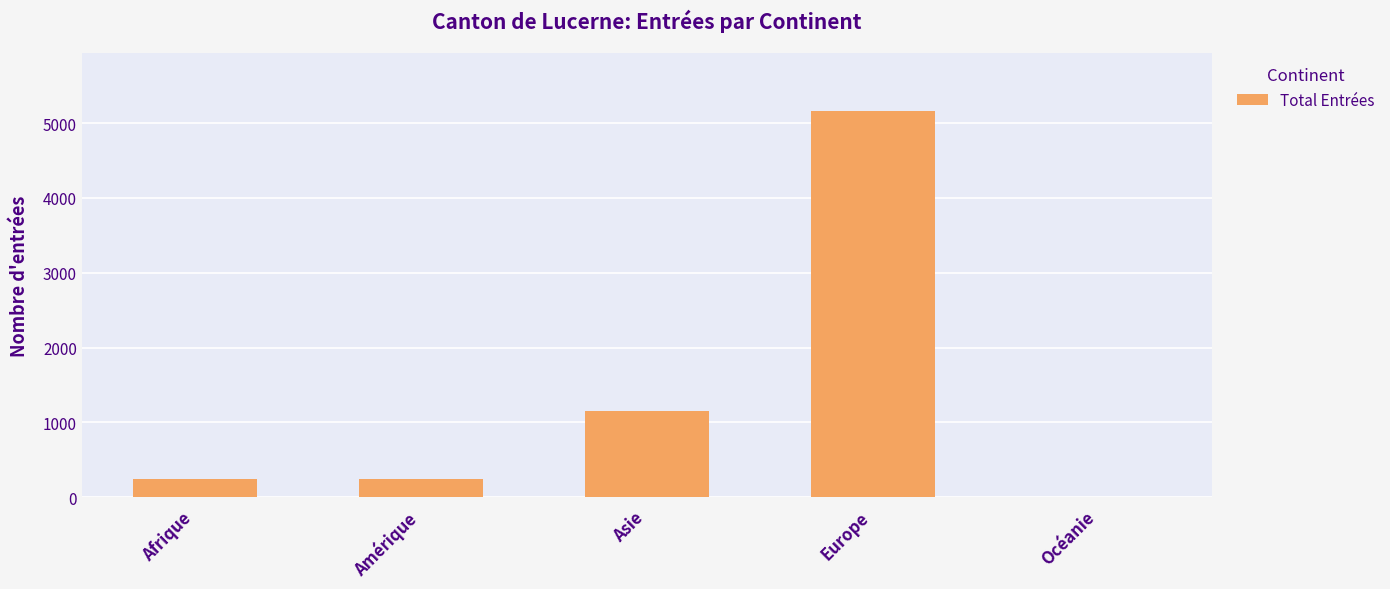

The chart shows a value of 1147 at Asie. True or false?

True